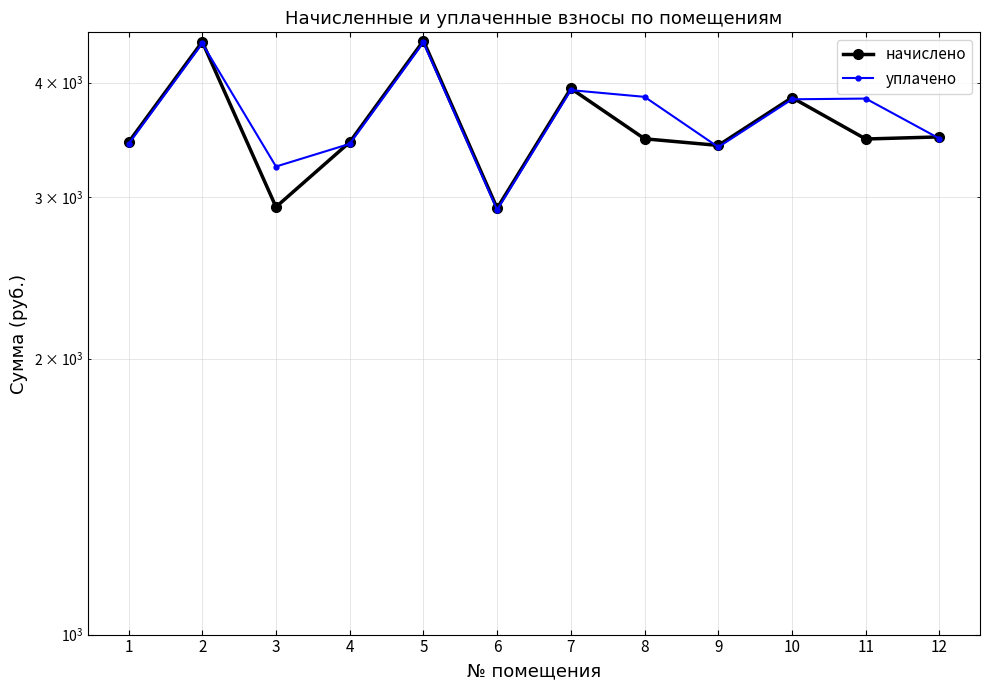

How many data points in уплачено are above 3836?

6